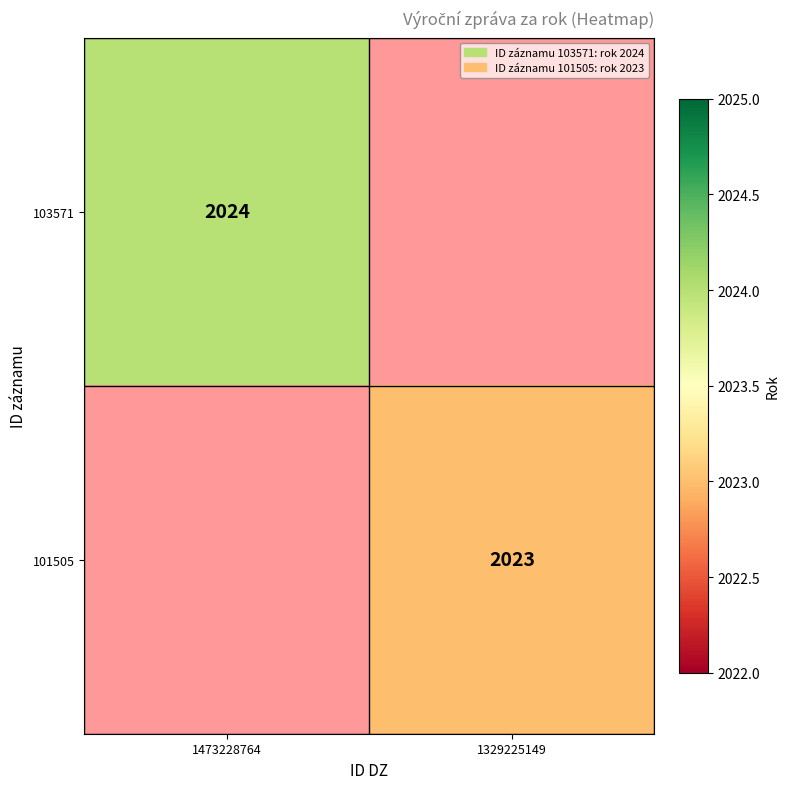

True or false: 101505 has a value of 2023 at 1329225149.

True